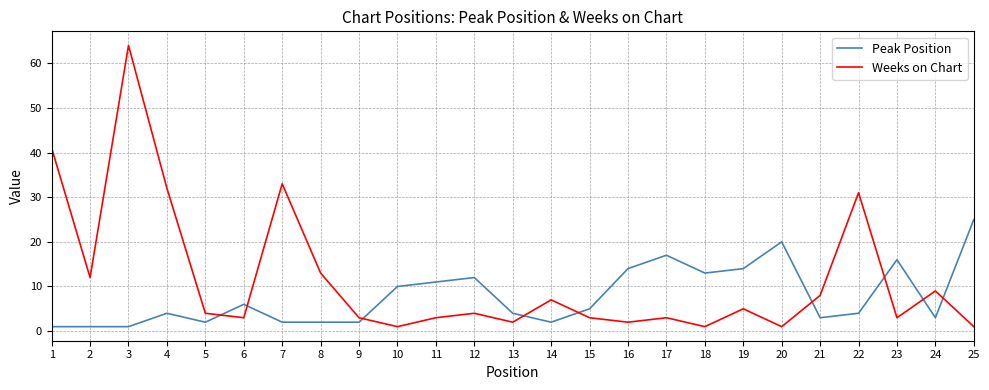

Reading right to left, what are all the values shown in this chart?

Peak Position: 25=25	24=3	23=16	22=4	21=3	20=20	19=14	18=13	17=17	16=14	15=5	14=2	13=4	12=12	11=11	10=10	9=2	8=2	7=2	6=6	5=2	4=4	3=1	2=1	1=1
Weeks on Chart: 25=1	24=9	23=3	22=31	21=8	20=1	19=5	18=1	17=3	16=2	15=3	14=7	13=2	12=4	11=3	10=1	9=3	8=13	7=33	6=3	5=4	4=32	3=64	2=12	1=41